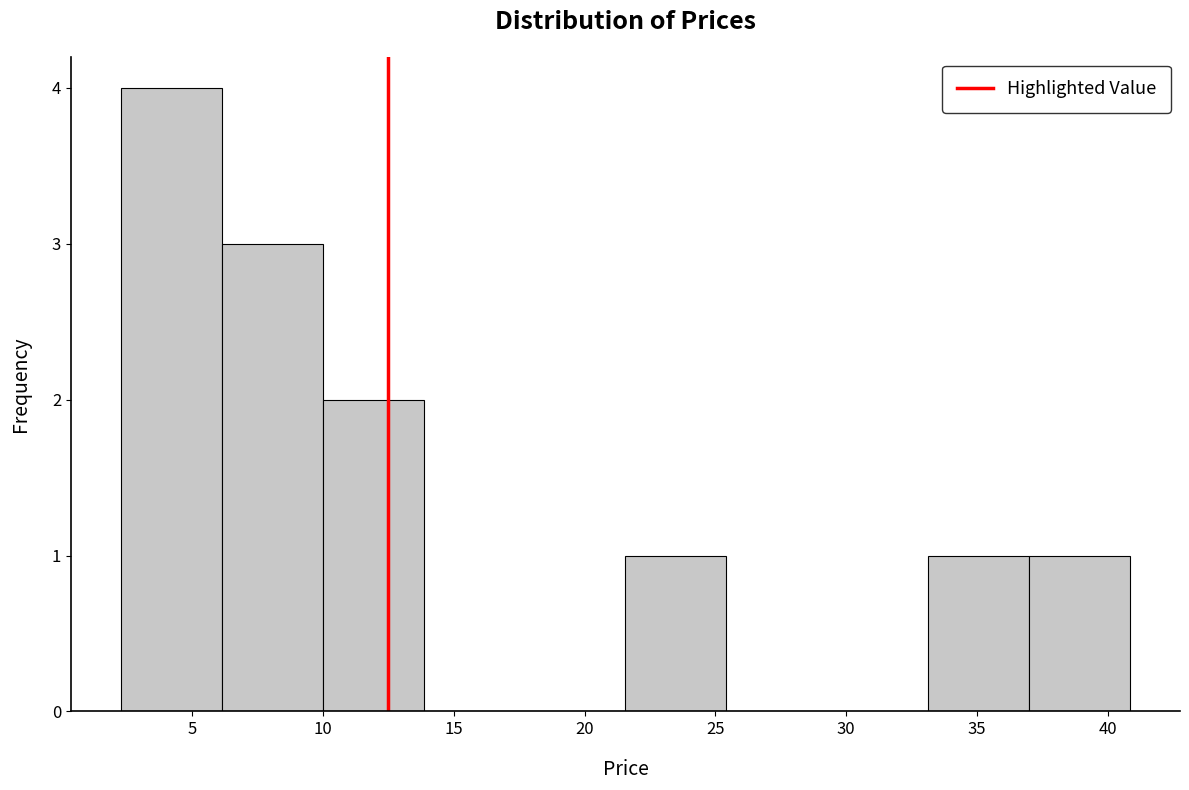

Over which range of the x-axis is the bar tallest?

2.5 to 6.0